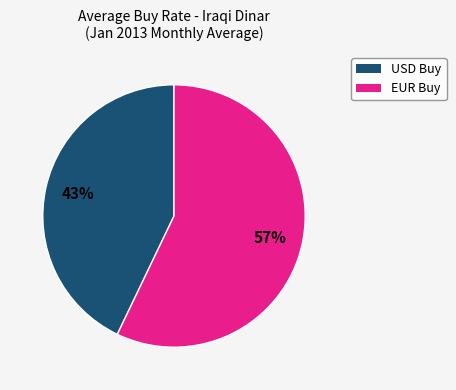

To the nearest percent, what is the difference between the largest and smallest slice percentages?

14%